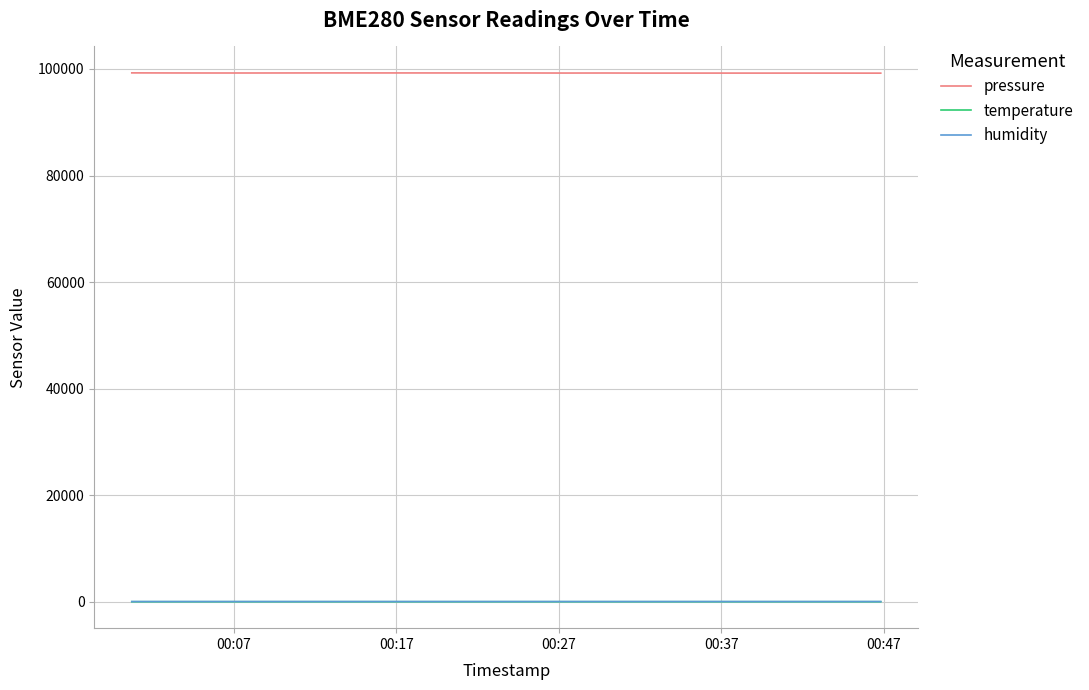

What is the greatest value displayed?

99262.8